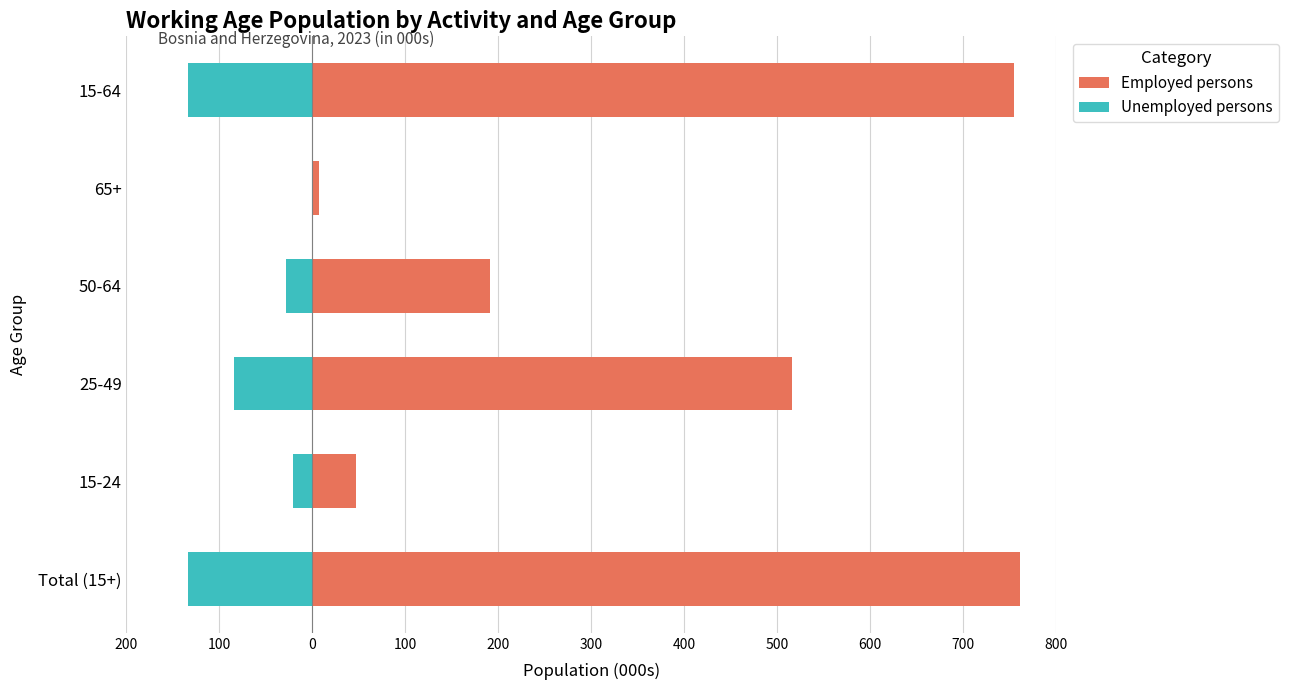

What is the sum of all Employed persons values?

2278.1